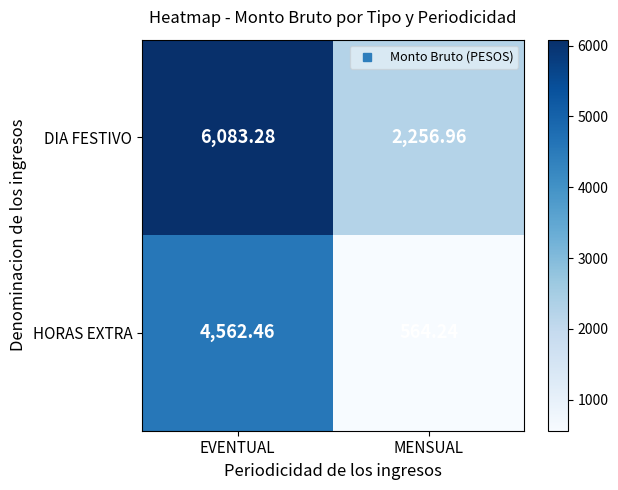

Rank the categories by DIA FESTIVO value from highest to lowest.

EVENTUAL, MENSUAL